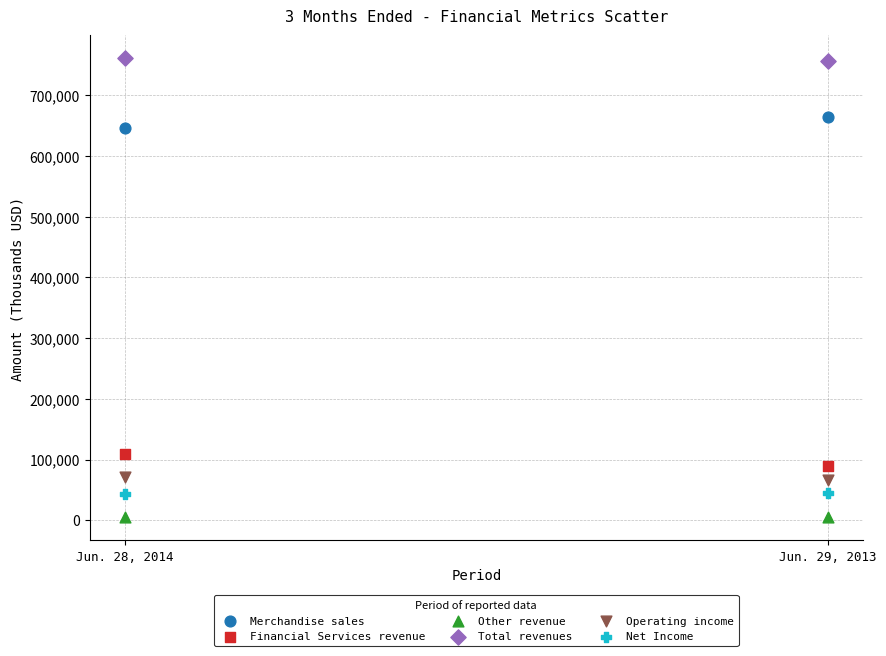

Across all series, what Y value is closest to 382872?

646866